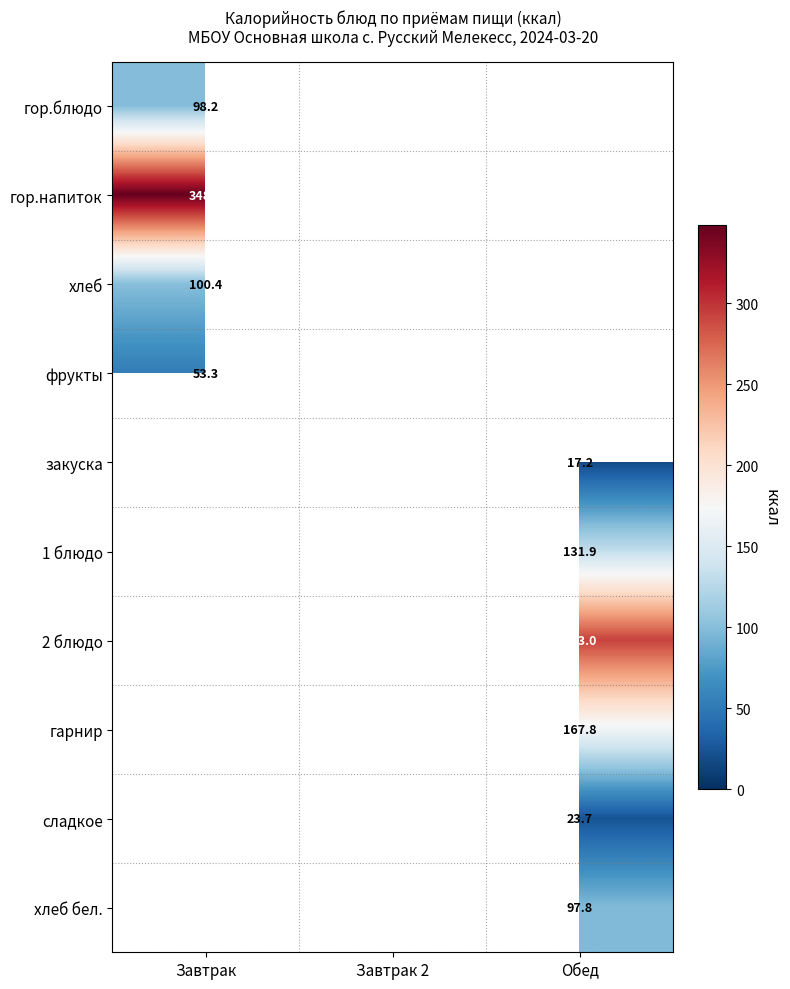

The 2 блюдо series shows 293.0 at Обед. True or false?

True